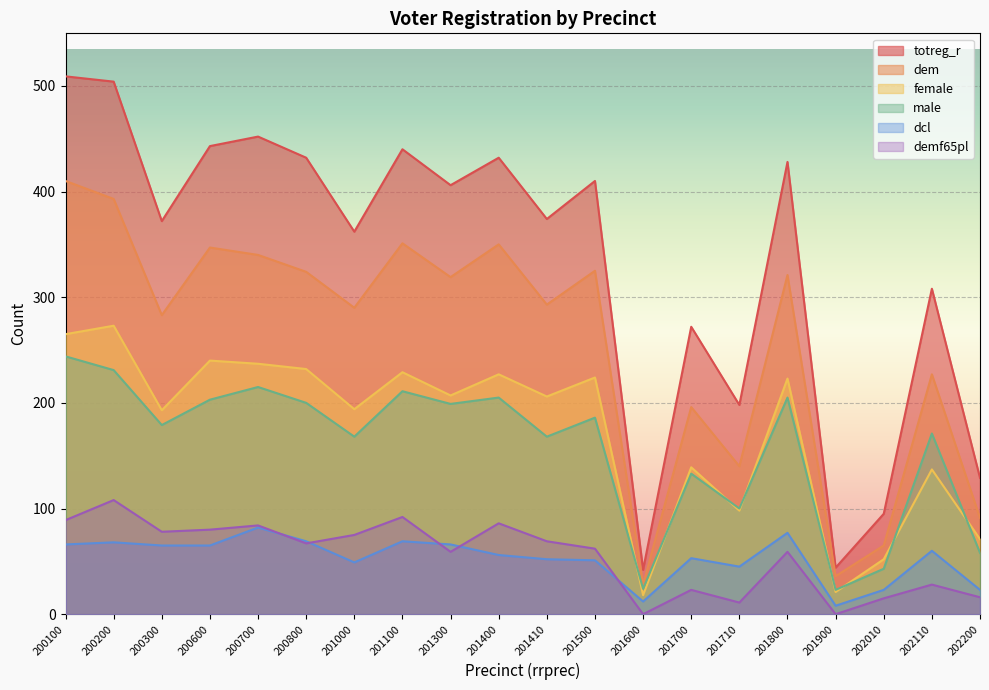

True or false: demf65pl and female cross at least once.

False